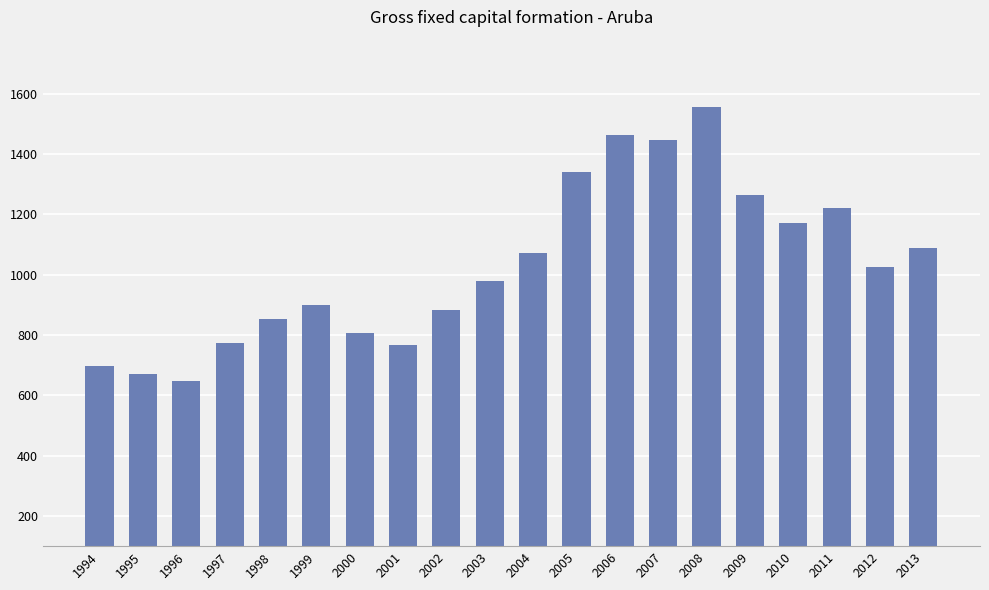

What is the average value?

1031.1